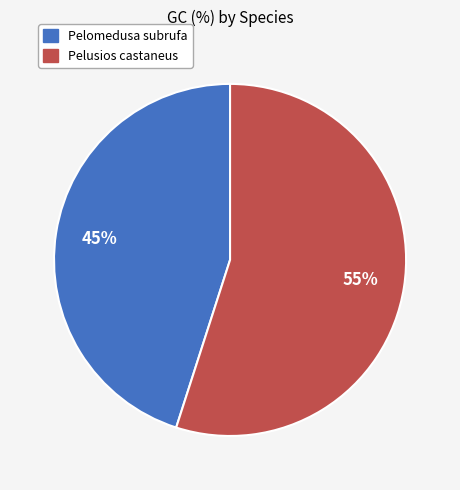

Which slice is the largest?

Pelusios castaneus